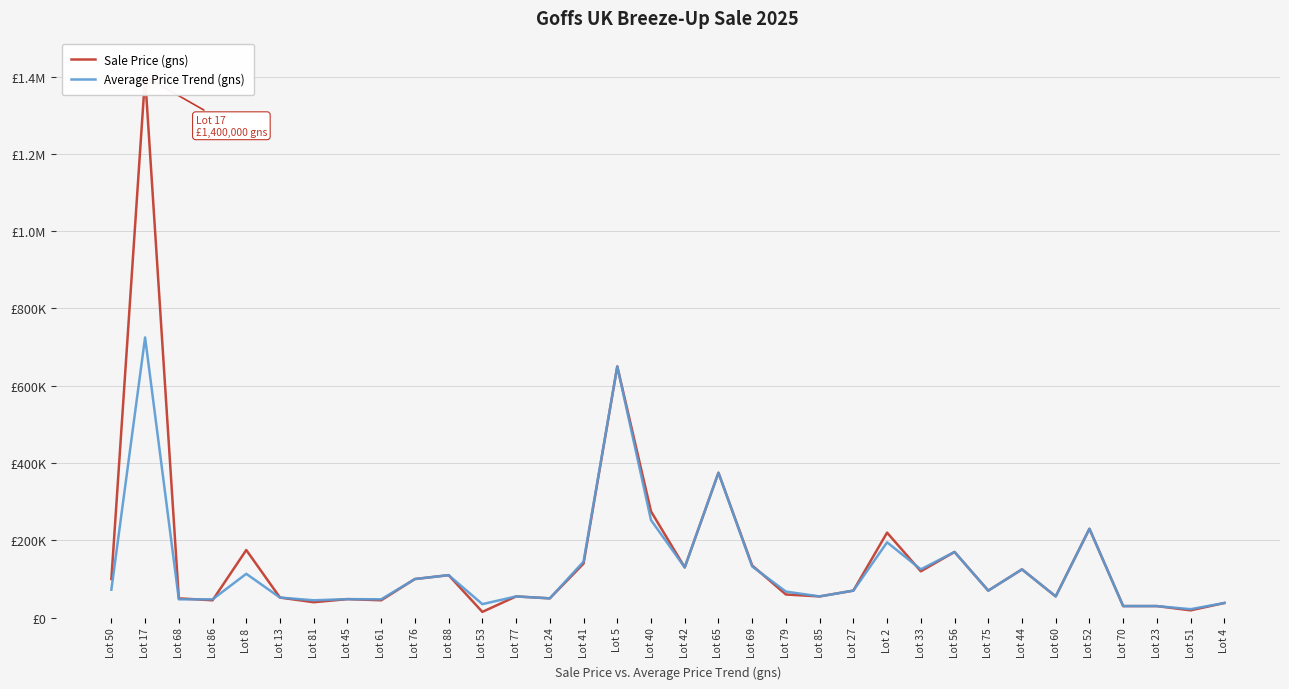

What is the minimum value shown in the chart?

15000